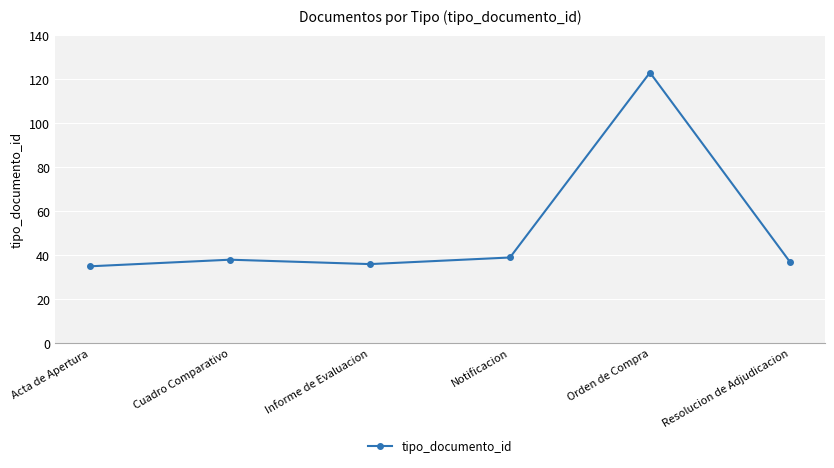

Reading right to left, list all the values displayed in this chart.

37	123	39	36	38	35